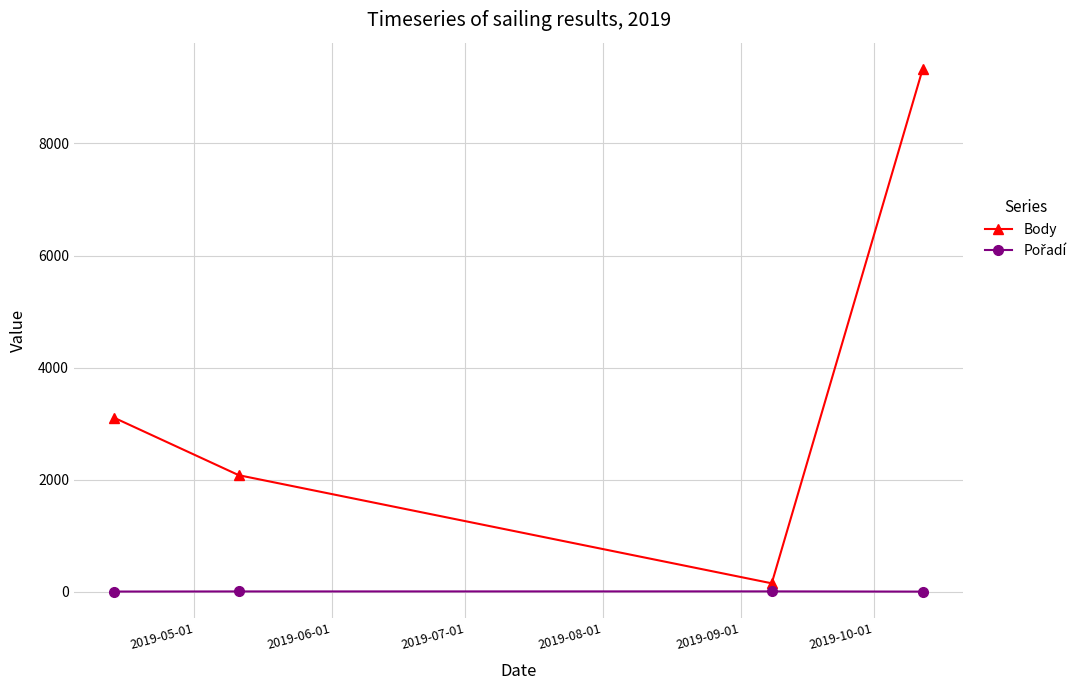

How many lines are shown in the chart?

2